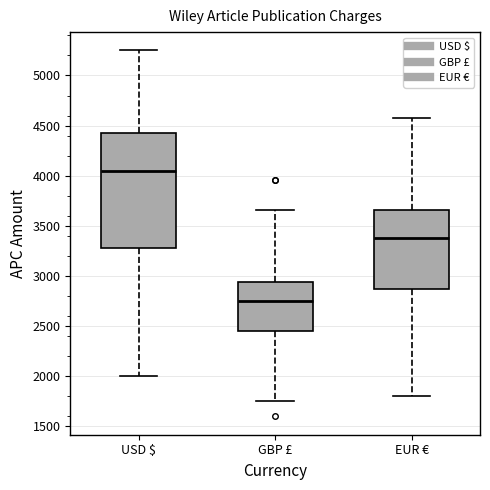

Which box is the tallest, from its lower edge to its upper edge?

USD $